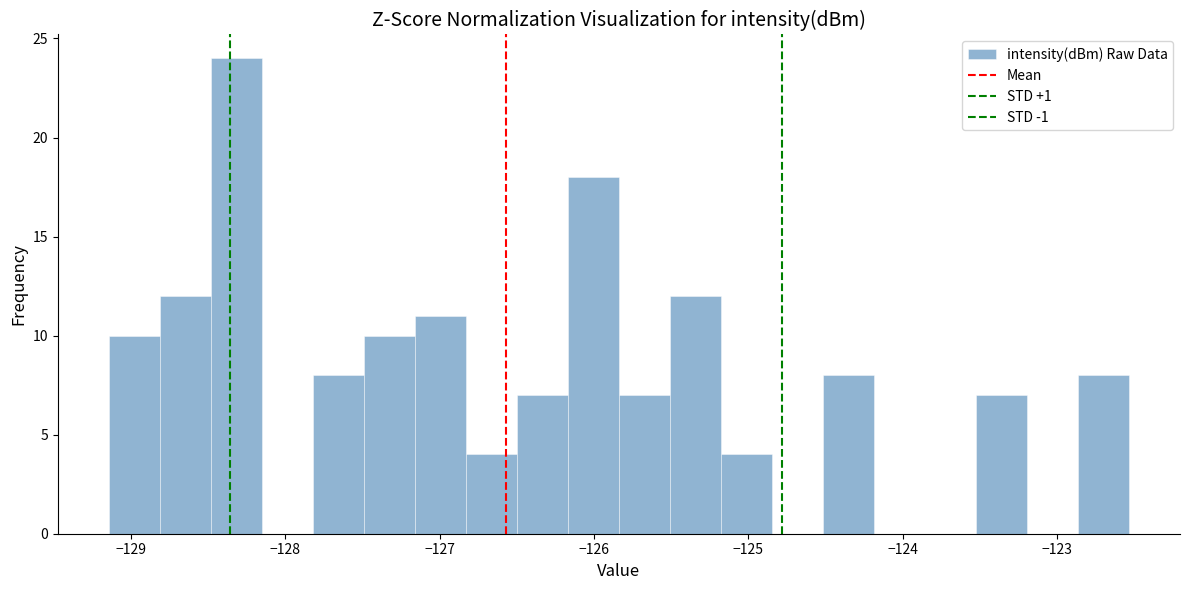

Around what value on the x-axis is the tallest bar? Give the approximate position of its centre, as read against the axis.

-128.3